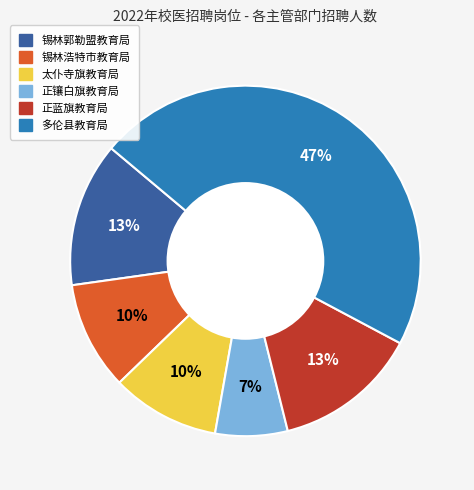

Which has a higher value, 多伦县教育局 or 正镶白旗教育局?

多伦县教育局